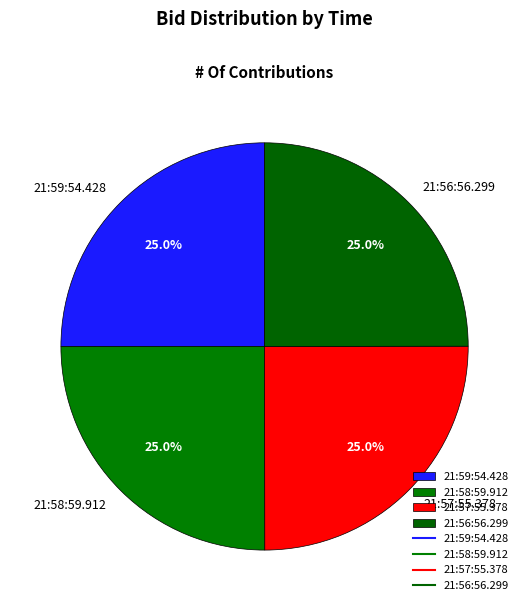

To the nearest percent, what portion does 21:57:55.378 represent?

25%